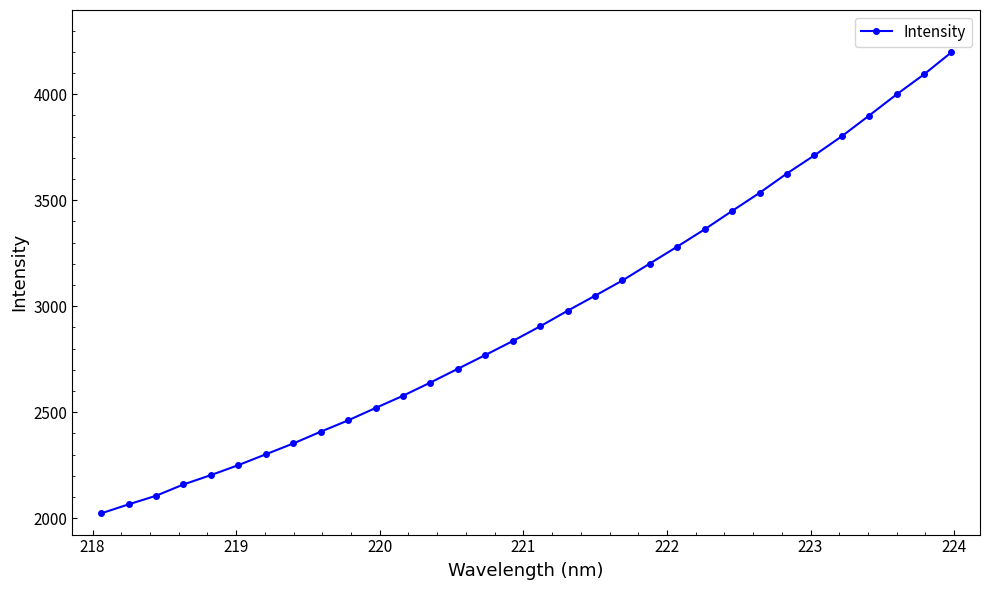

How many values exceed 2905?

16